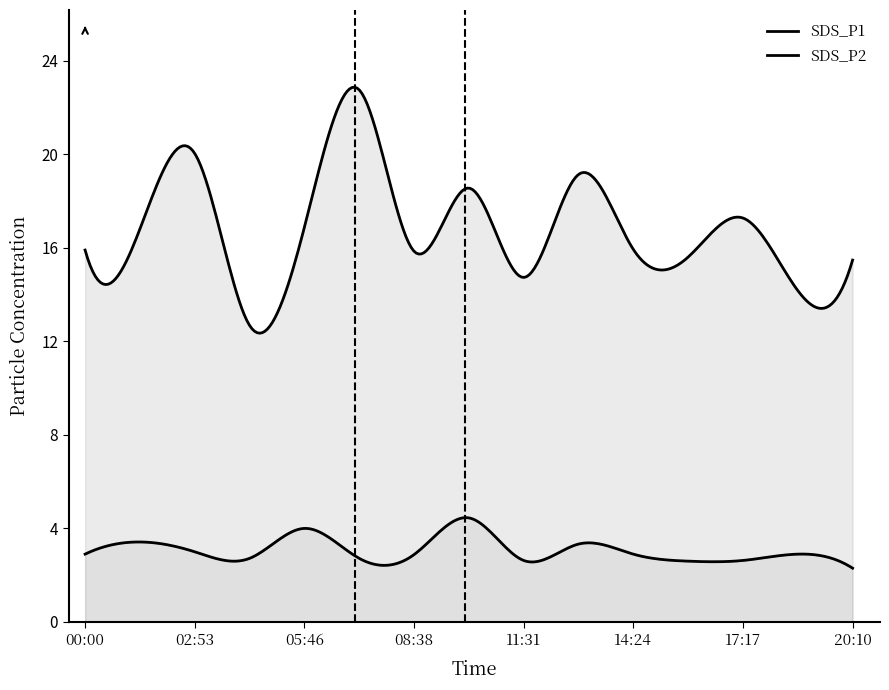

Reading left to right, extract all data points from this chart.

SDS_P1: 00:00=15.9	01:26=16.8	02:53=20.0	04:19=12.7	05:46=16.9	07:12=22.8	08:38=15.8	10:05=18.6	11:31=14.7	12:58=19.1	14:24=15.9	15:50=15.6	17:17=17.3	18:43=14.2	20:10=15.5
SDS_P2: 00:00=2.9	01:26=3.4	02:53=3.0	04:19=2.7	05:46=4.0	07:12=2.7	08:38=2.9	10:05=4.5	11:31=2.6	12:58=3.3	14:24=2.9	15:50=2.6	17:17=2.6	18:43=2.9	20:10=2.3